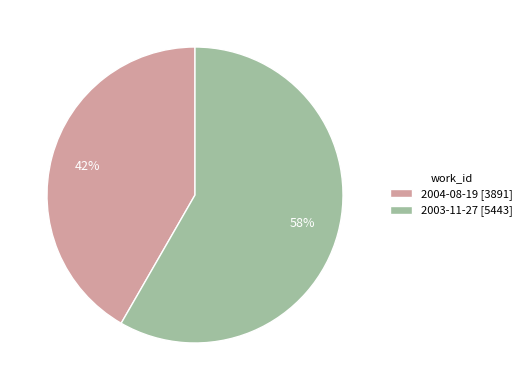

Rank the categories by value from lowest to highest.

2004-08-19, 2003-11-27